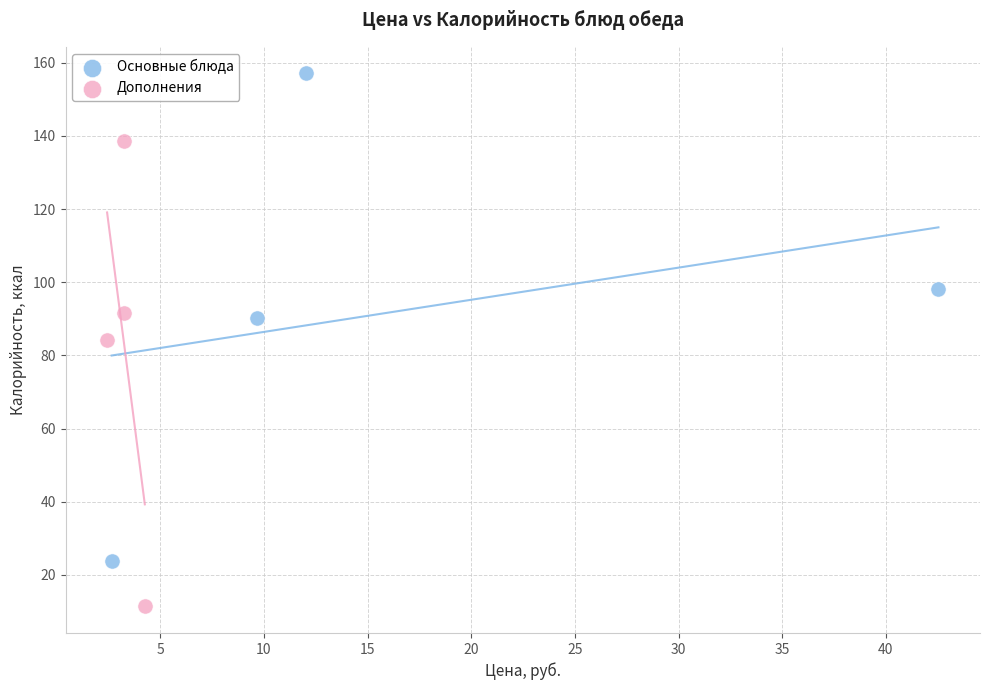

Which series contains the lowest Y value?

Дополнения